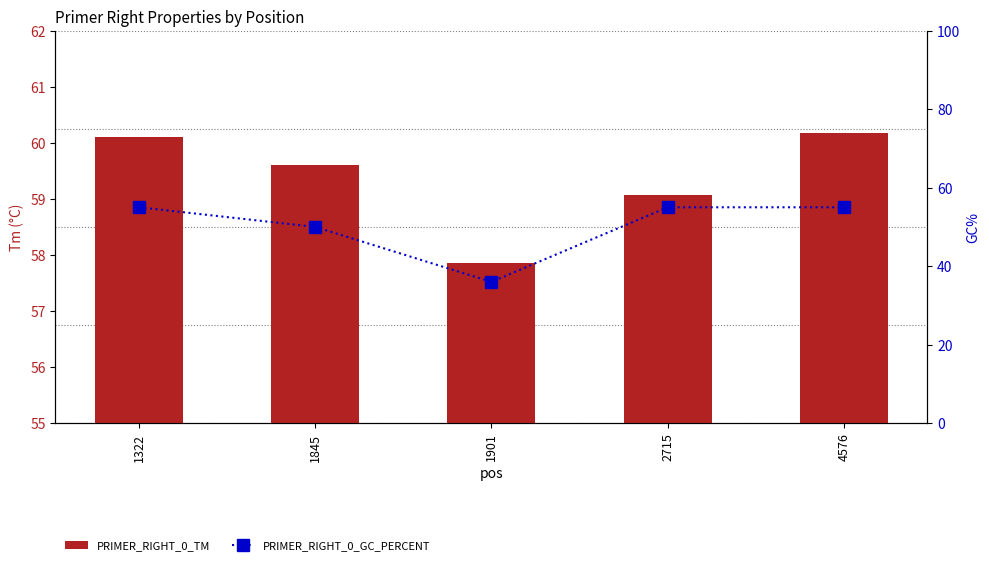

The PRIMER_RIGHT_0_TM series shows 87.3 at 1901. True or false?

False